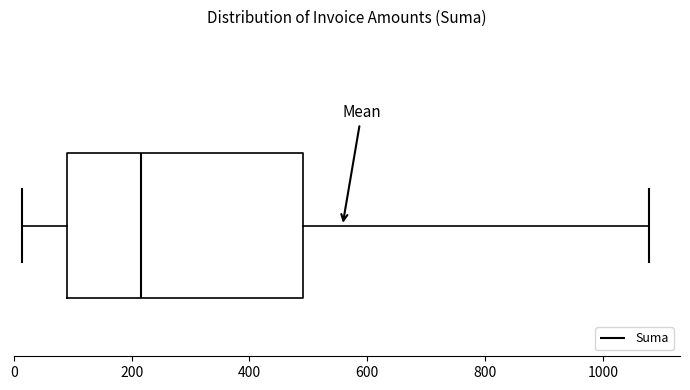

Transcribe this box plot: give where the median line is, the range the box spans, and where the two whiskers end, as read against the x-axis. The values are not printed on the chart, so give them approximately, as read against the axis.

median 220, box 80 to 500, whiskers 20 to 1080